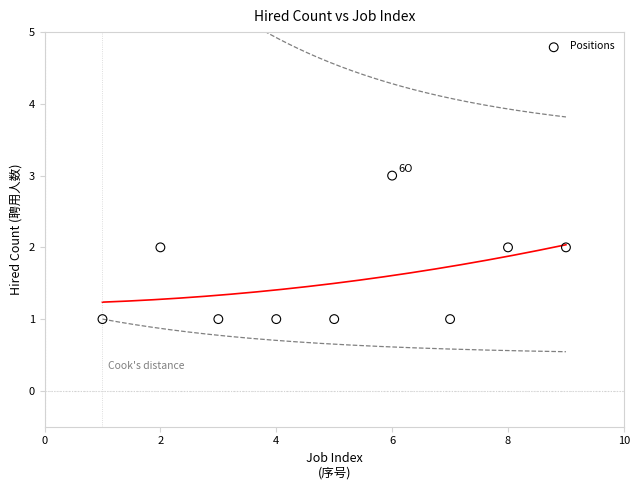

What is the average X value?

5